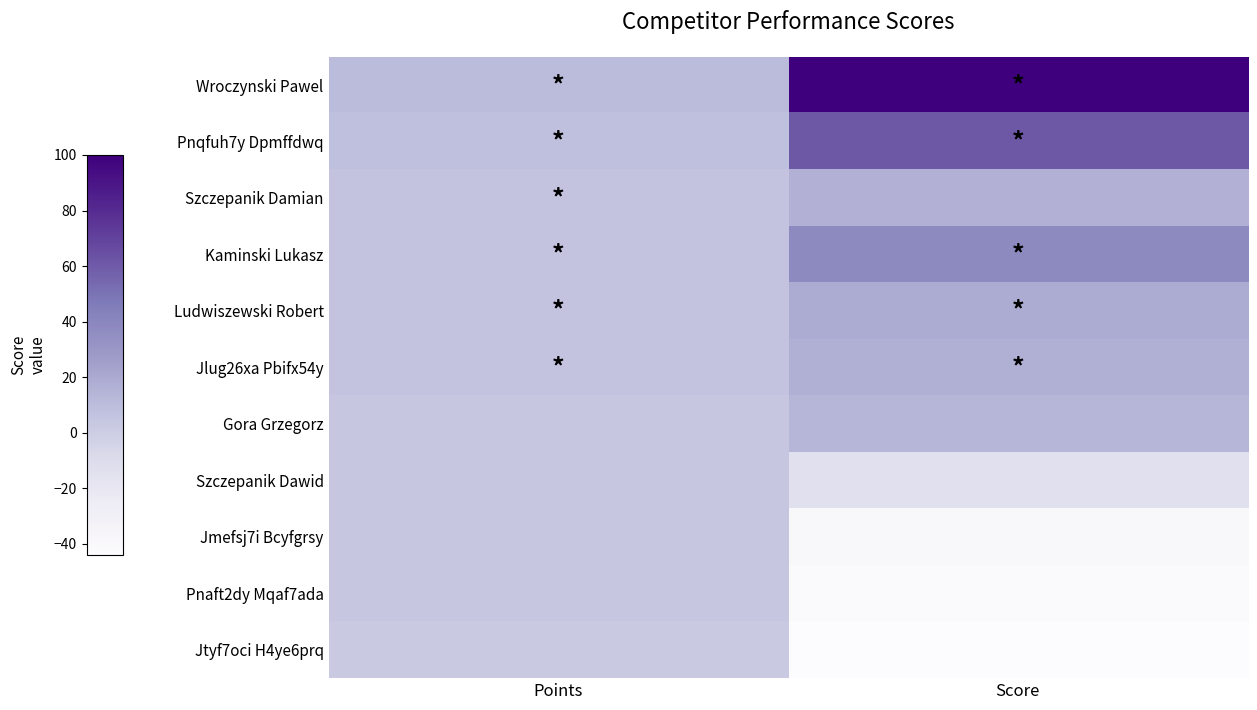

Reading right to left, transcribe all the data shown in this chart.

Wroczynski Pawel: Score=100	Points=10
Pnqfuh7y Dpmffdwq: Score=61	Points=8
Szczepanik Damian: Score=16	Points=6
Kaminski Lukasz: Score=38	Points=6
Ludwiszewski Robert: Score=19	Points=6
Jlug26xa Pbifx54y: Score=17	Points=6
Gora Grzegorz: Score=13	Points=4
Szczepanik Dawid: Score=-14	Points=4
Jmefsj7i Bcyfgrsy: Score=-39	Points=4
Pnaft2dy Mqaf7ada: Score=-42	Points=4
Jtyf7oci H4ye6prq: Score=-44	Points=2